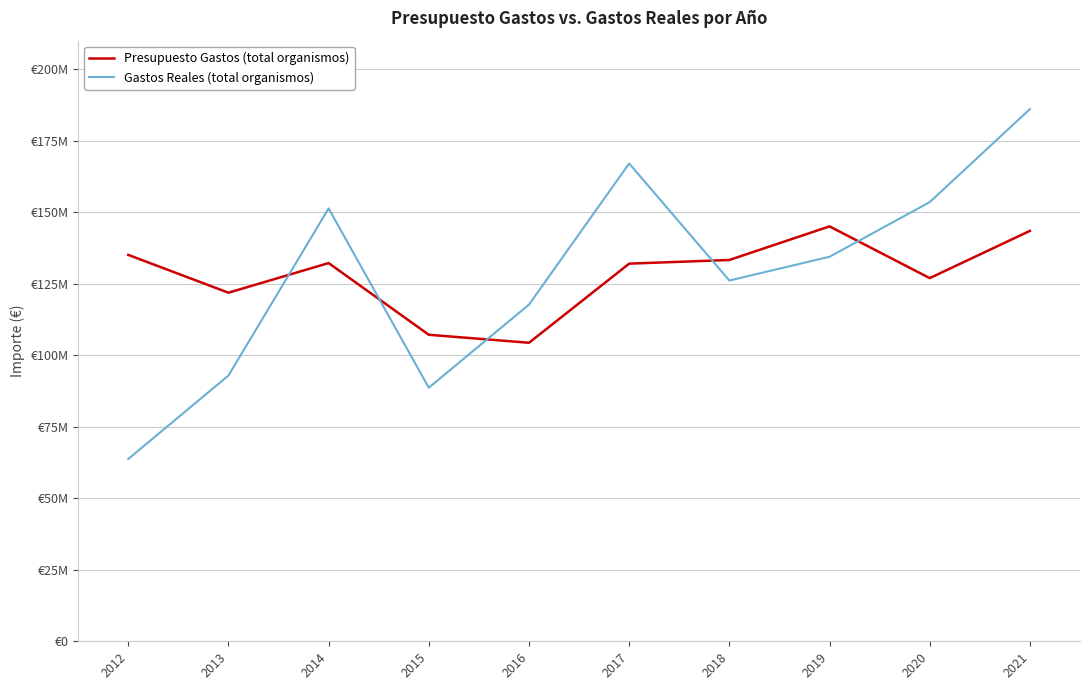

Does the chart have visible grid lines?

Yes